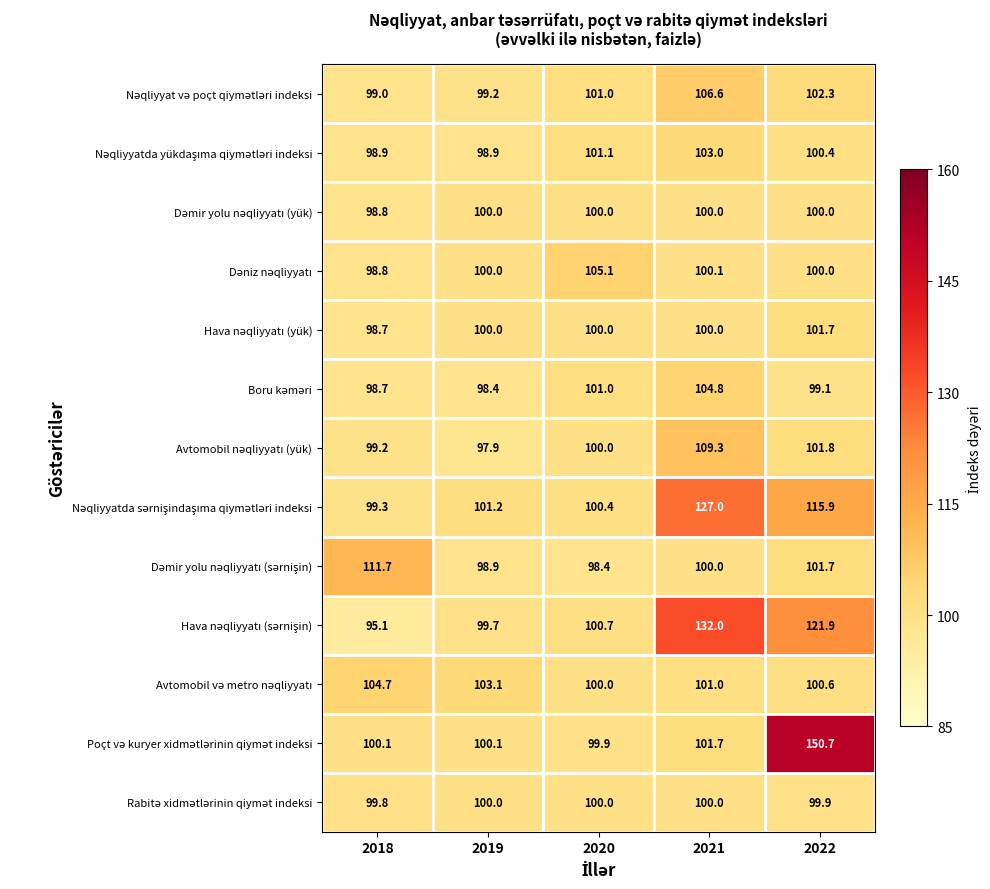

What is the difference between the highest and lowest values at 2021?

32.0